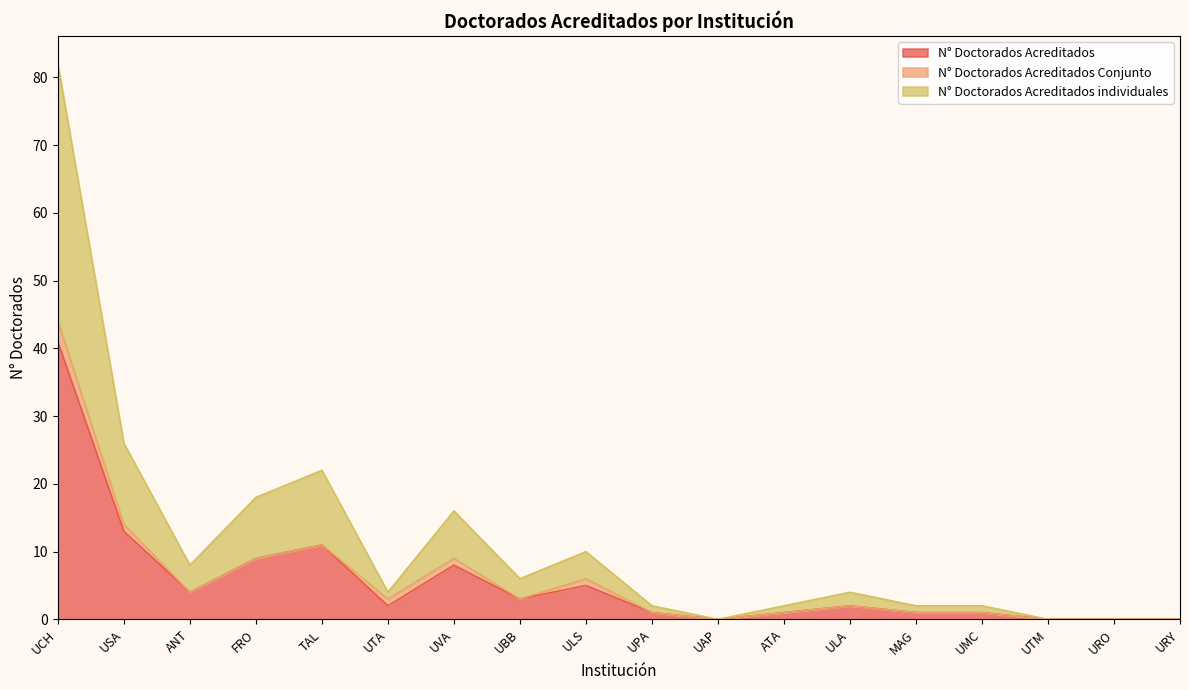

Between UCH and MAG, which series saw the biggest shift?

N° Doctorados Acreditados individuales